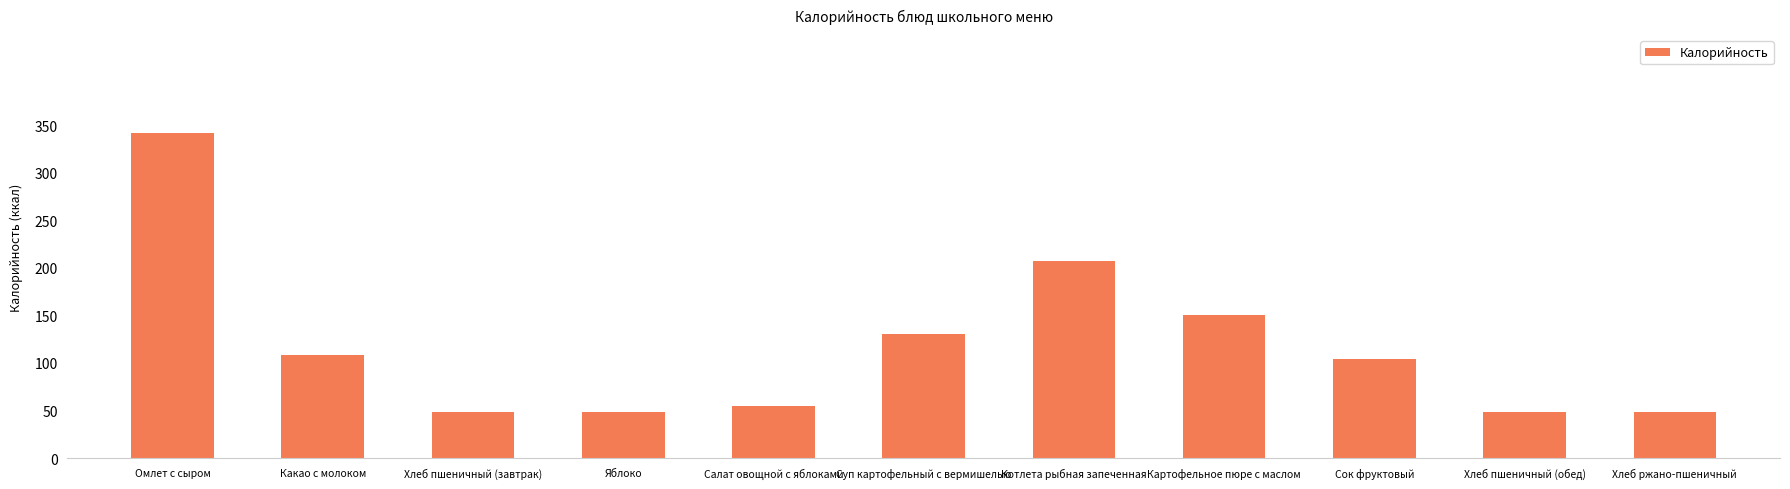

Read the value at Салат овощной с яблоками, to the nearest 5.

55